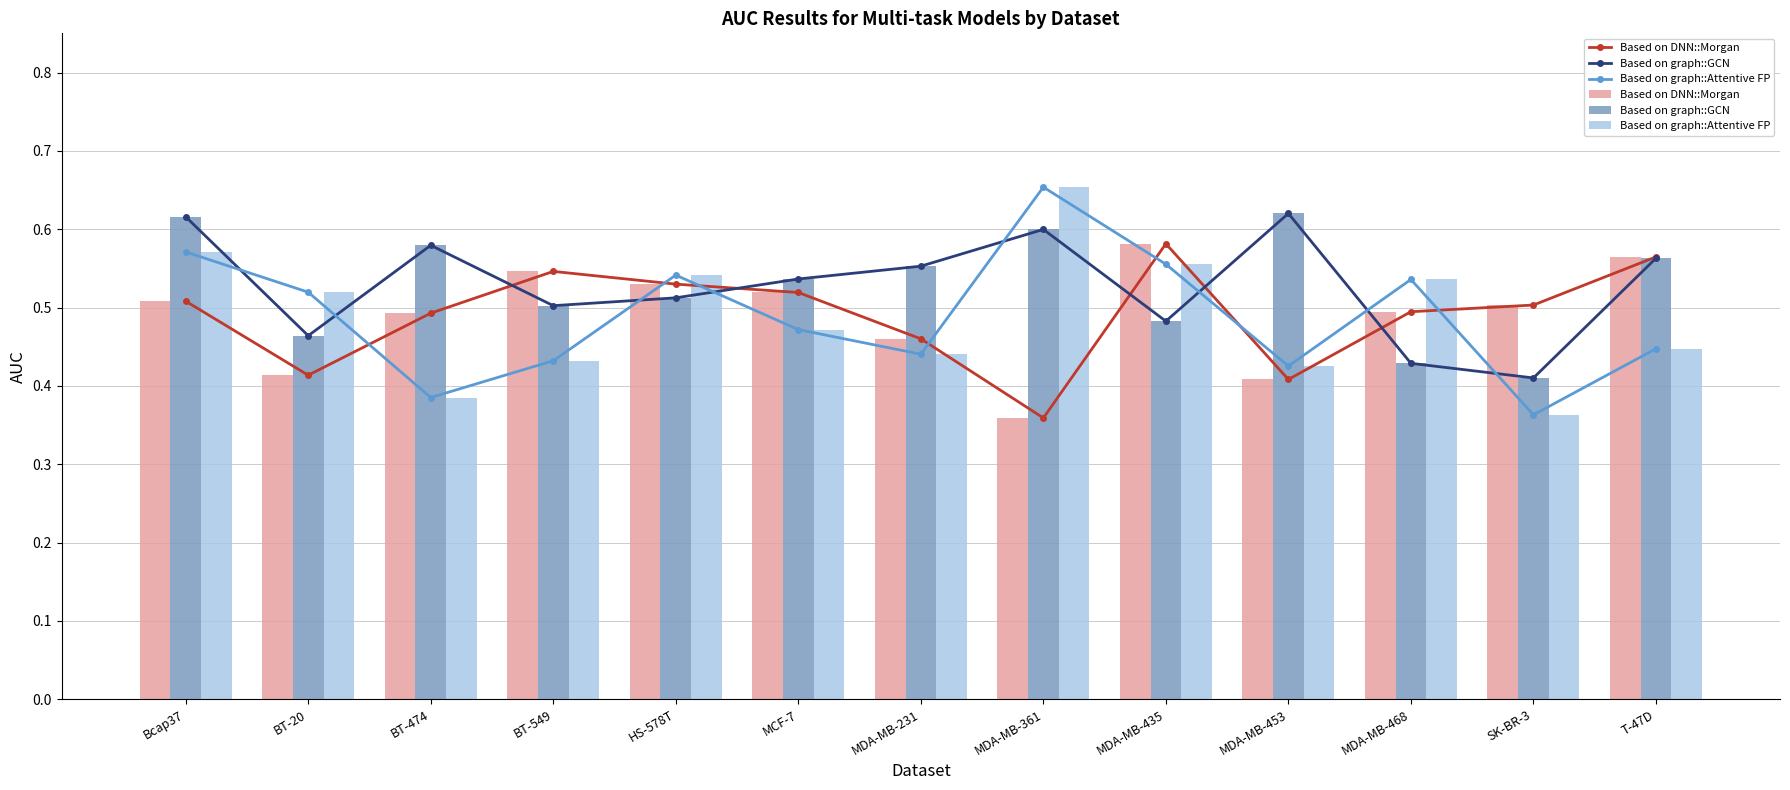

What is the label of the 5th bar from the right?

MDA-MB-435